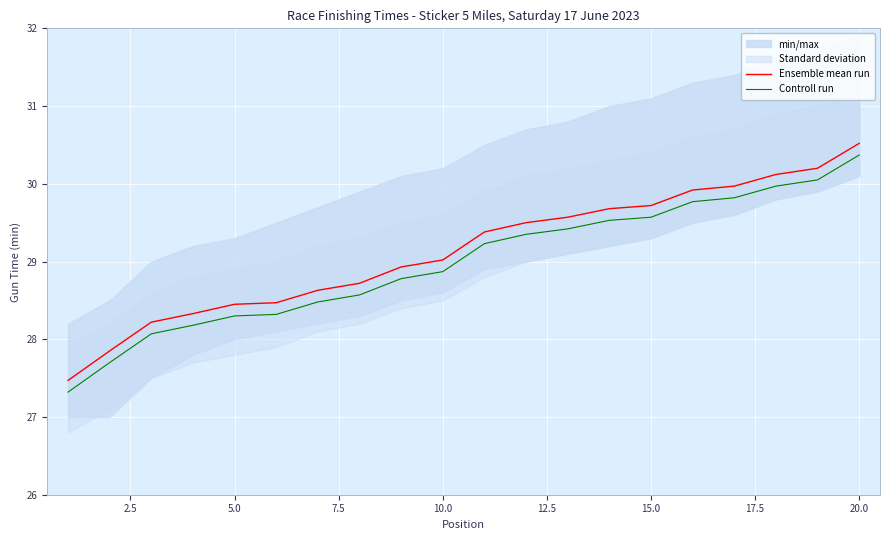

What is the lowest value of the Ensemble mean run series?

27.5